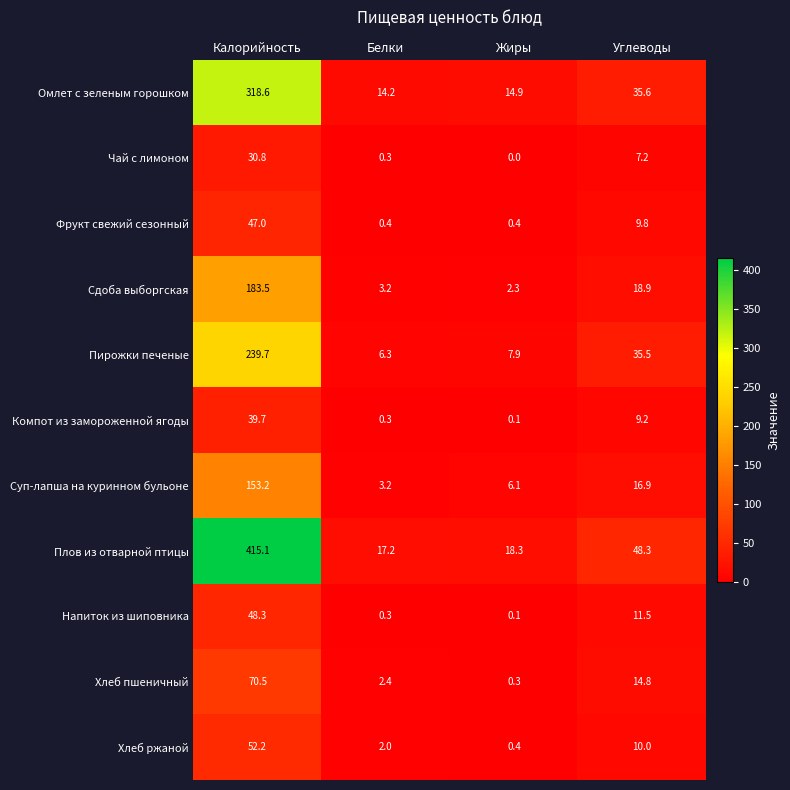

Which series has the widest spread of values?

Плов из отварной птицы